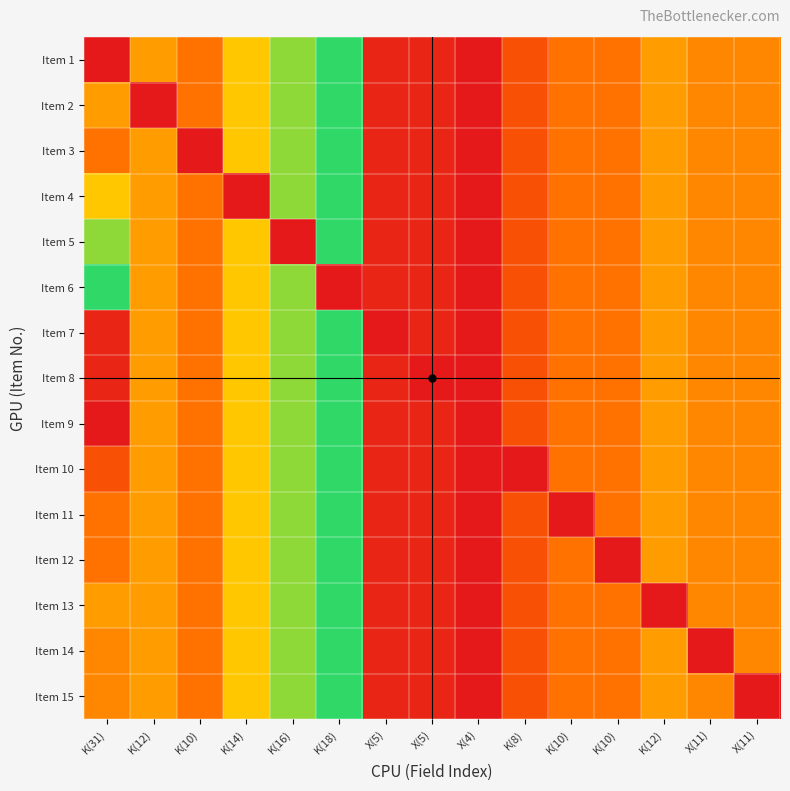

Which series changed the most between K(31) and K(12)?

Item 1